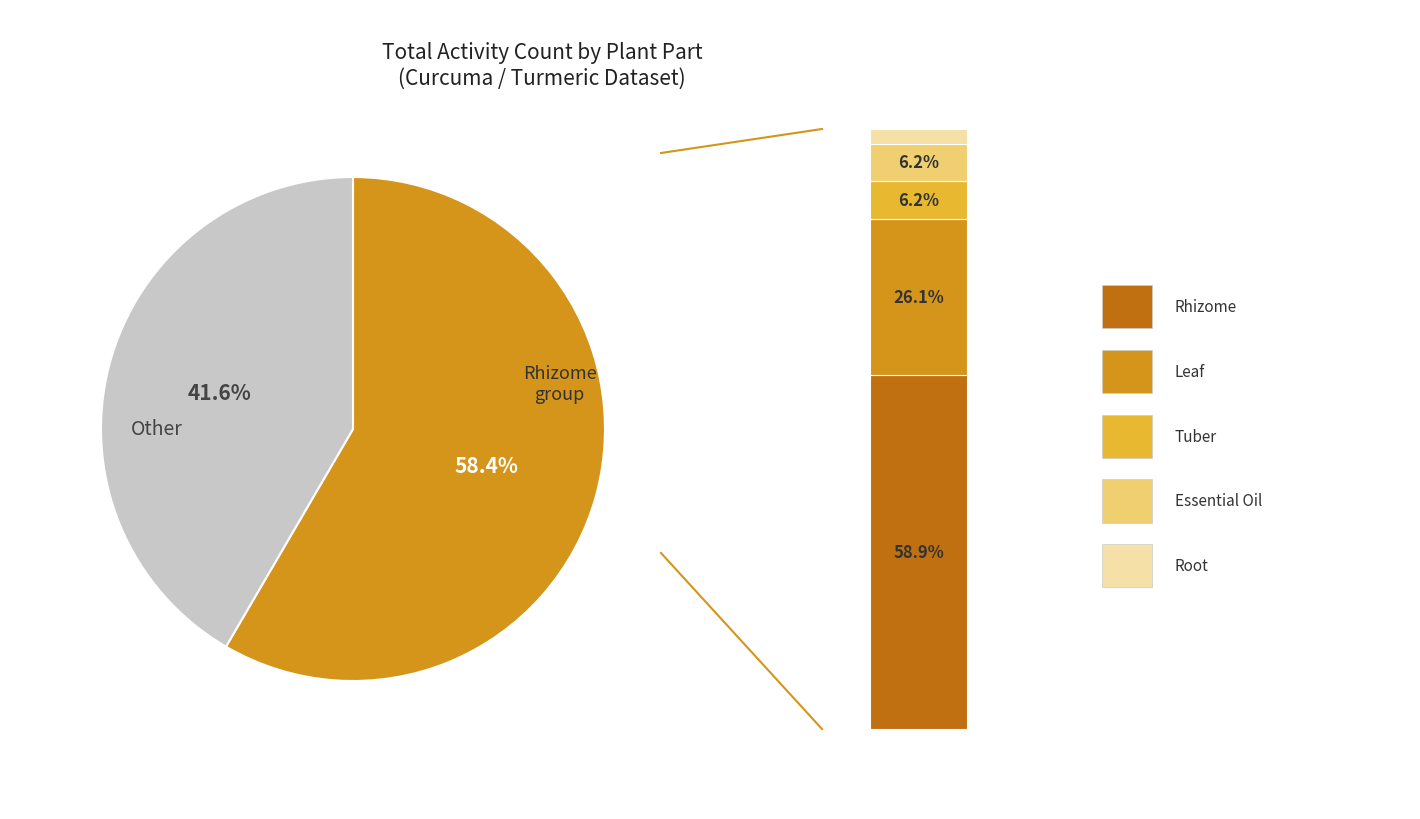

Does Rhizome represent more than half of the total?

Yes